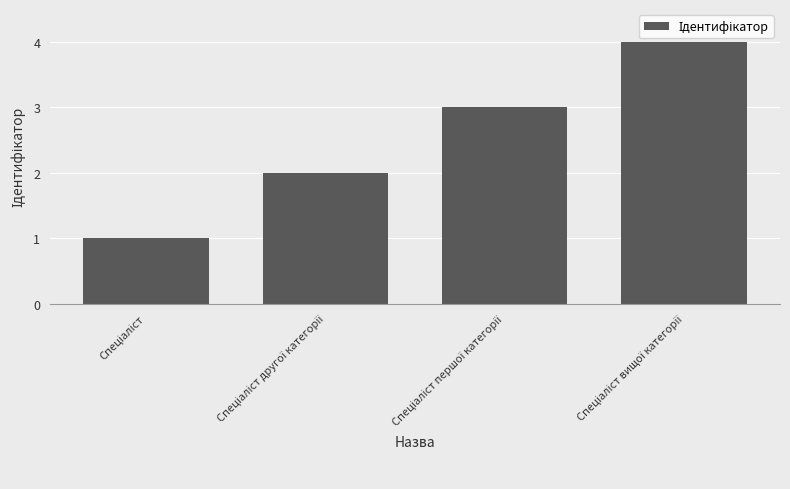

What is the maximum value shown in the chart?

4